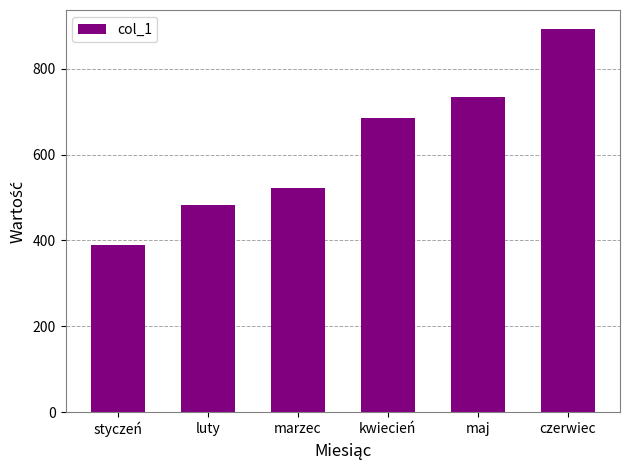

Does the chart contain any negative values?

No